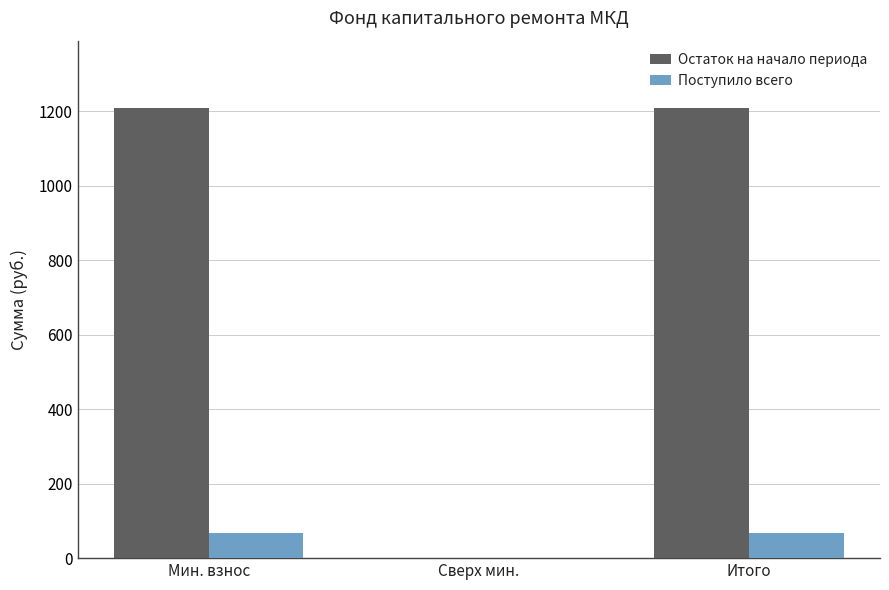

What is the maximum value shown in the chart?

1208.0